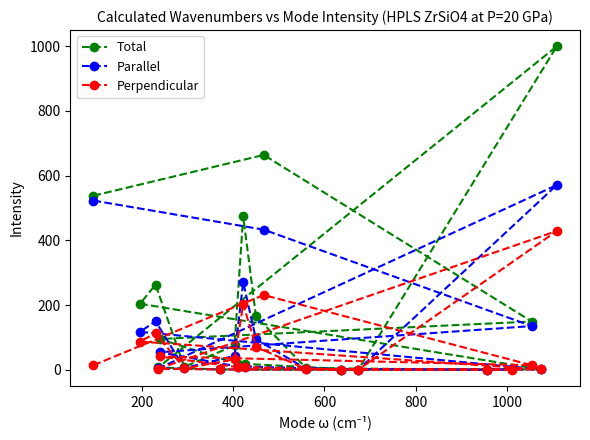

What is the difference between the maximum and minimum values in the Total series?

1000